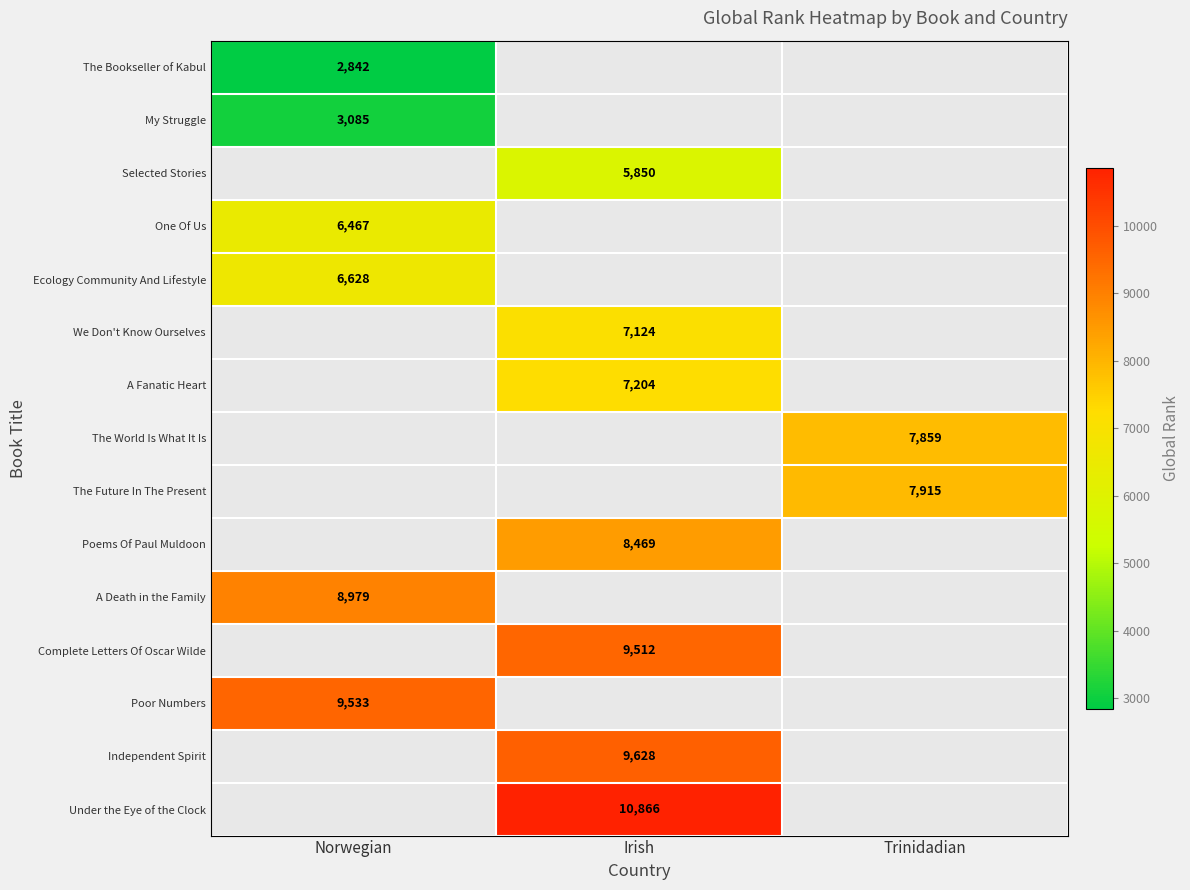

True or false: The Future In The Present has a value of 2004 at Trinidadian.

False